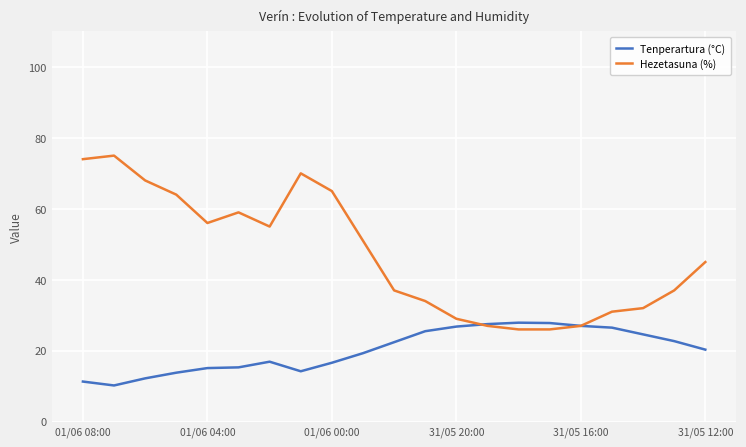

What is the minimum value for Hezetasuna (%)?

26.0